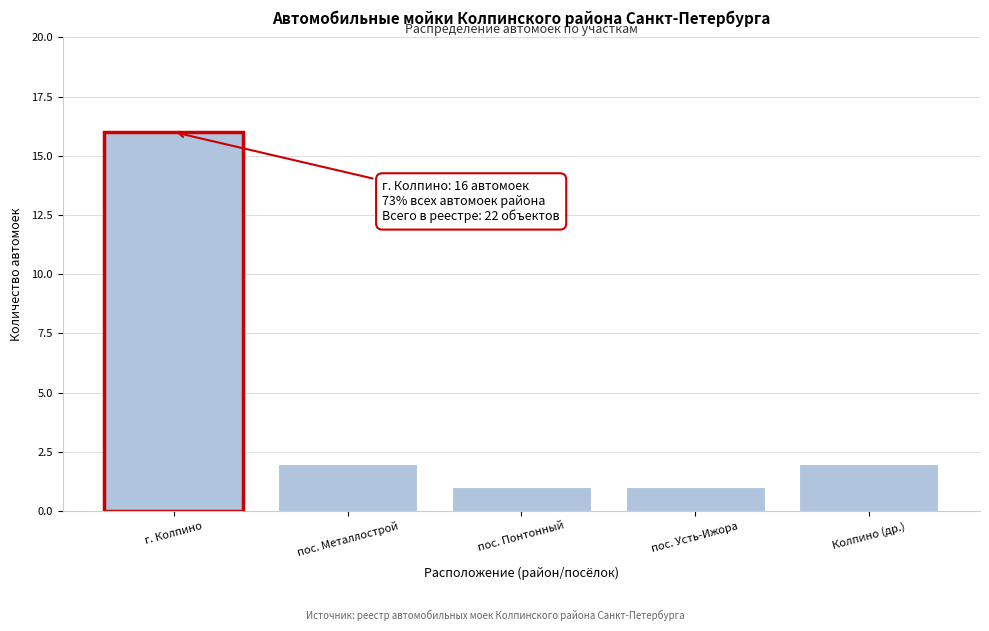

Reading right to left, list all the values displayed in this chart.

Колпино (др.)=2	пос. Усть-Ижора=1	пос. Понтонный=1	пос. Металлострой=2	г. Колпино=16